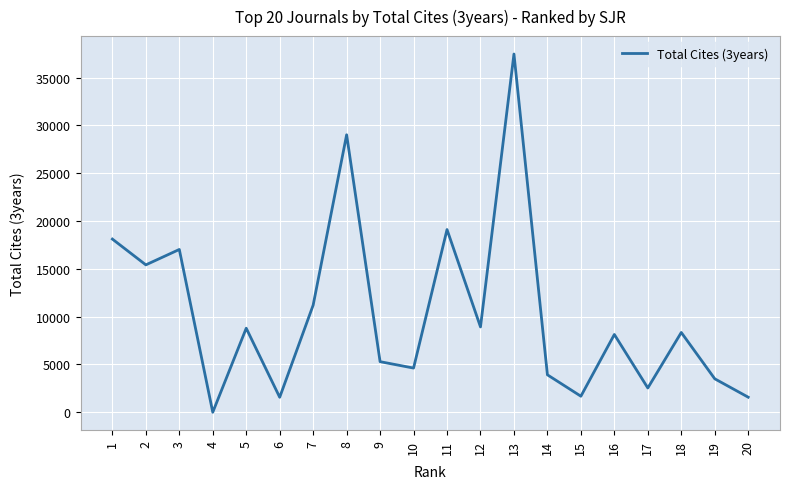

Does the chart display data point markers on the line(s)?

No